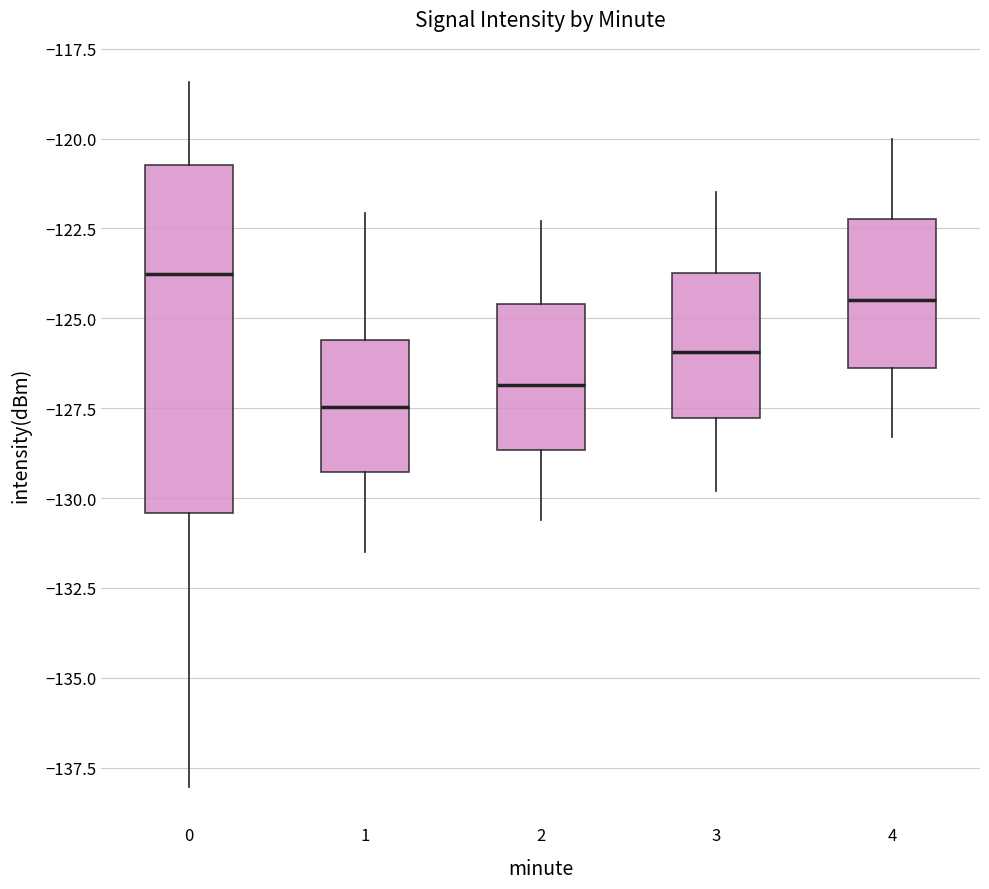

Which box is the tallest, from its lower edge to its upper edge?

0